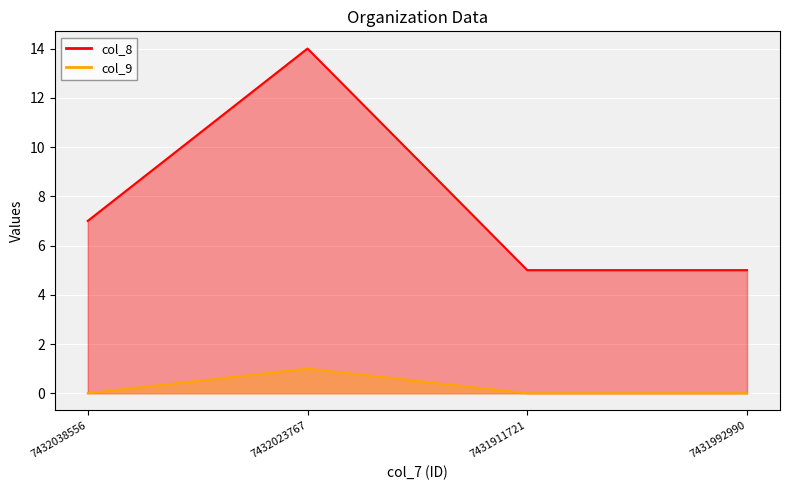

What is the highest value of the col_8 series?

14